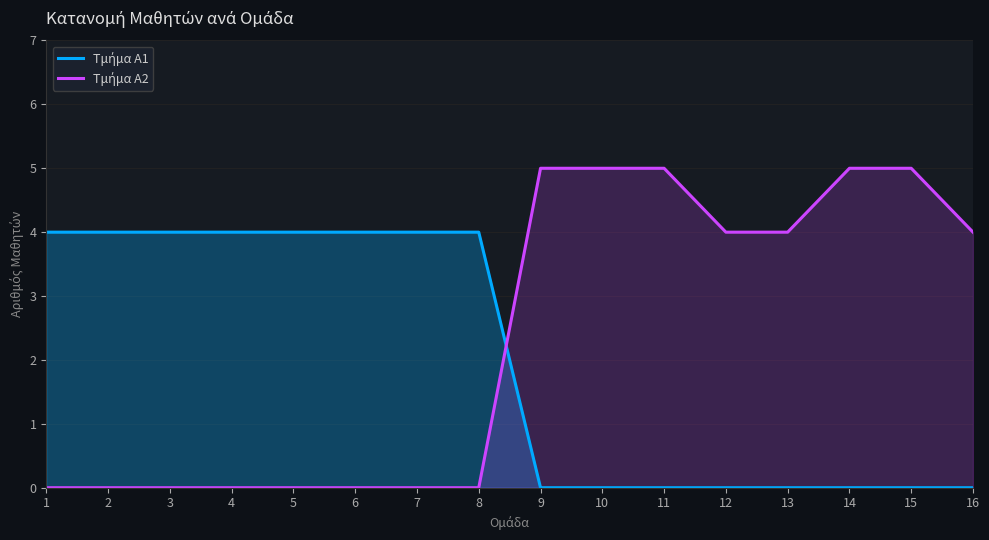

What is the total value across all series at 1?

4